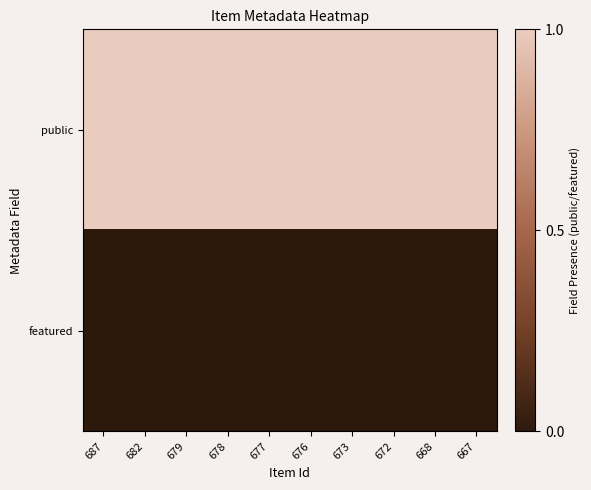

At which category is the sum across all series the highest?

687